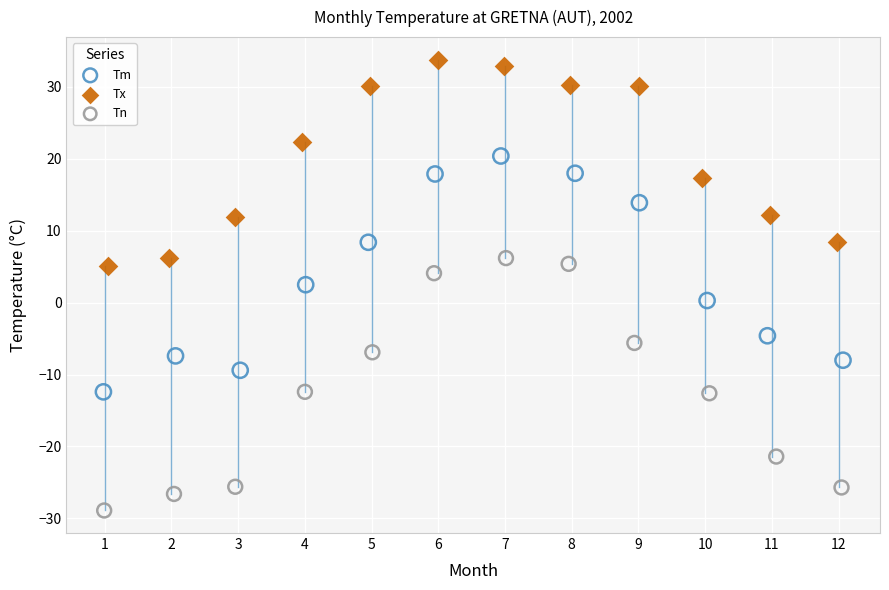

Which series has the largest Y range (max minus min)?

Tn